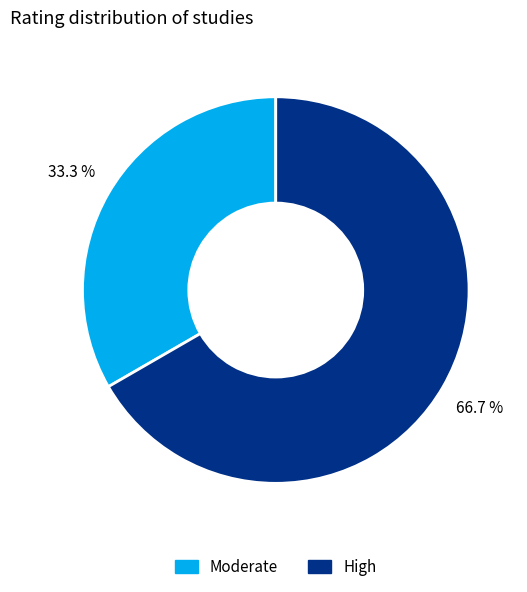

How many segments does this pie chart have?

2